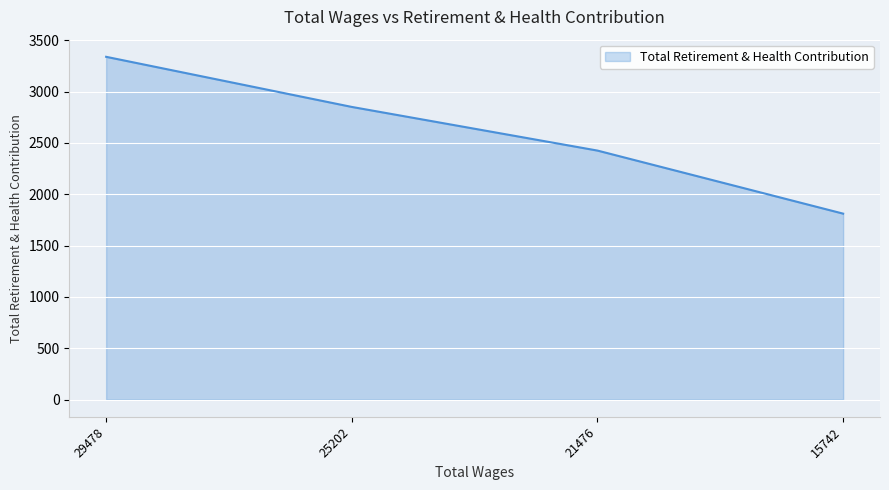

Does the chart display data point markers on the line(s)?

No